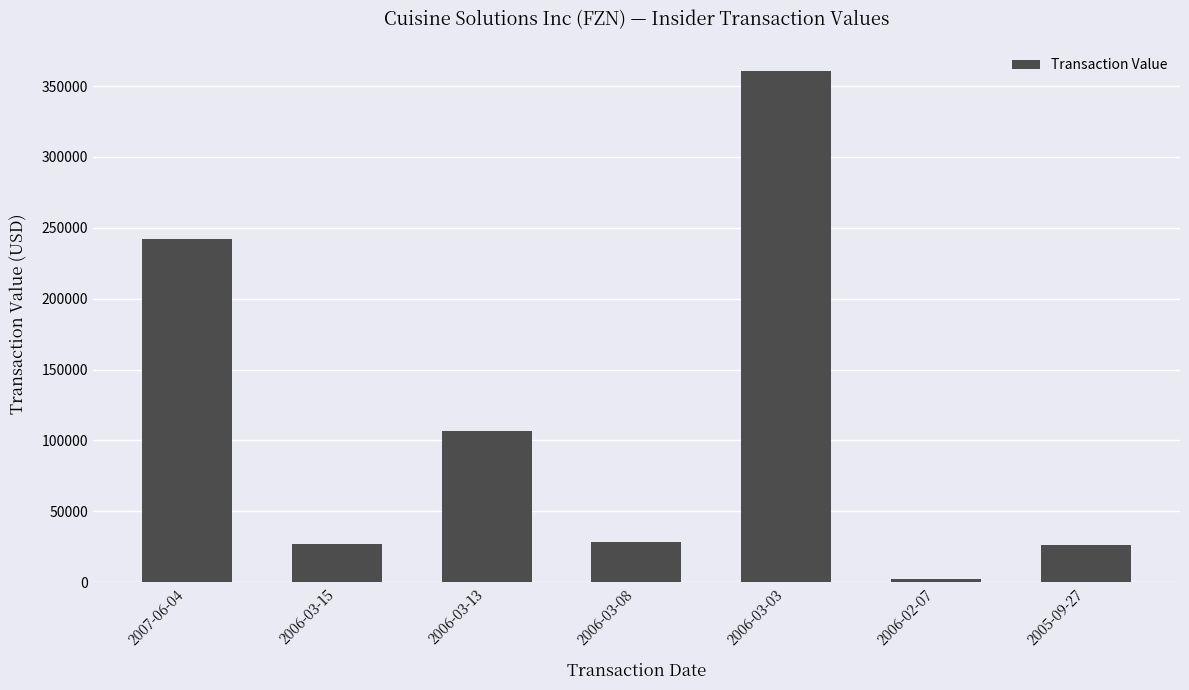

Approximately how many times larger is the value at 2006-03-13 compared to 2007-06-04?

0.4